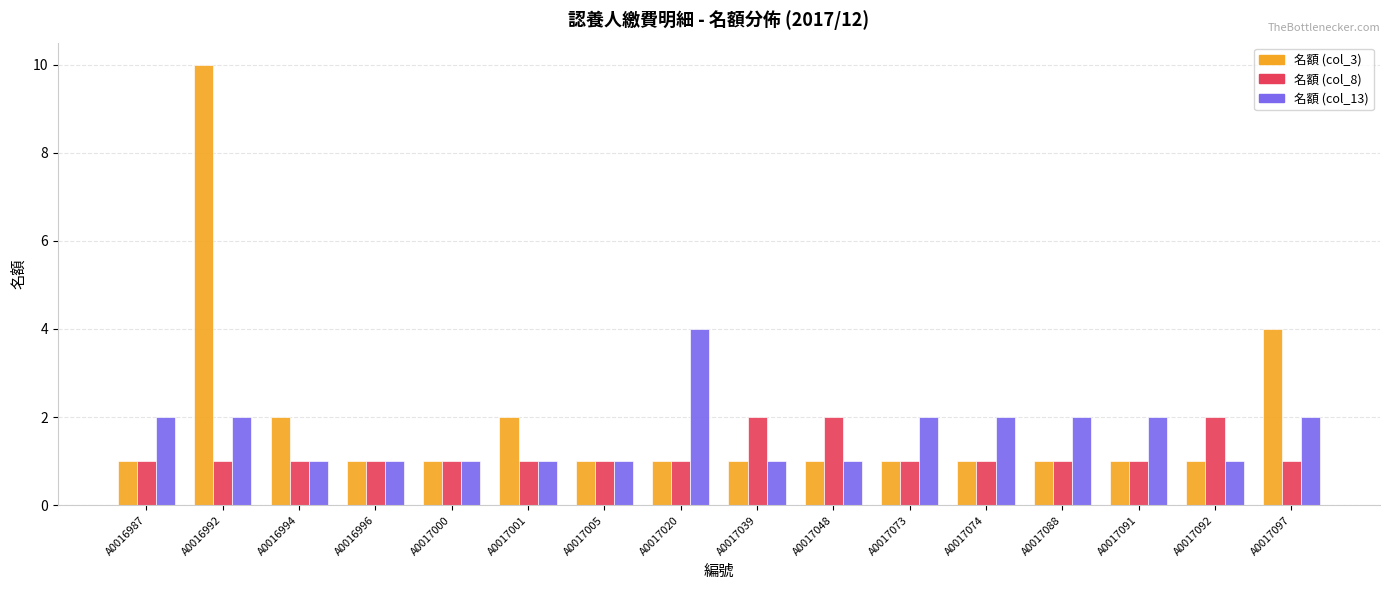

Is the value of 名額 (col_3) at A0017074 greater than the value of 名額 (col_13) at A0017088?

No